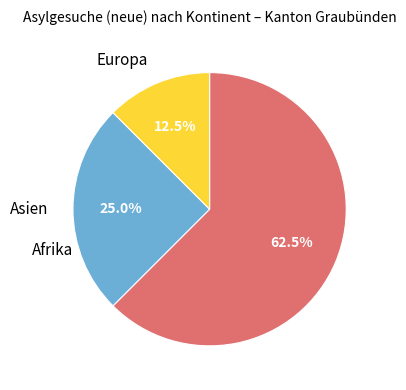

To the nearest percent, what portion does Europa represent?

12%